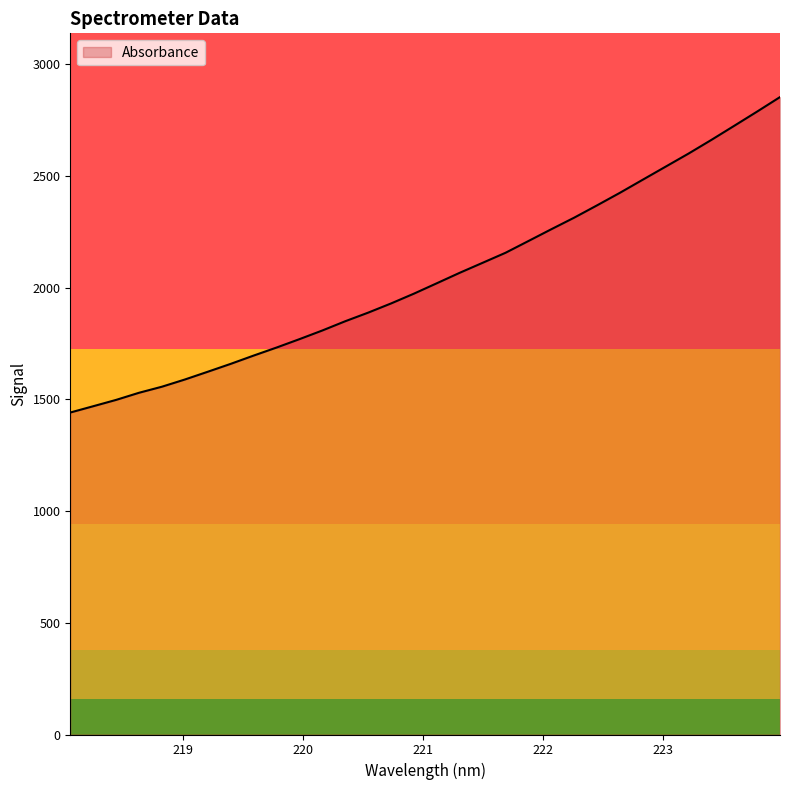

What is the difference between the maximum and minimum values?

1412.3